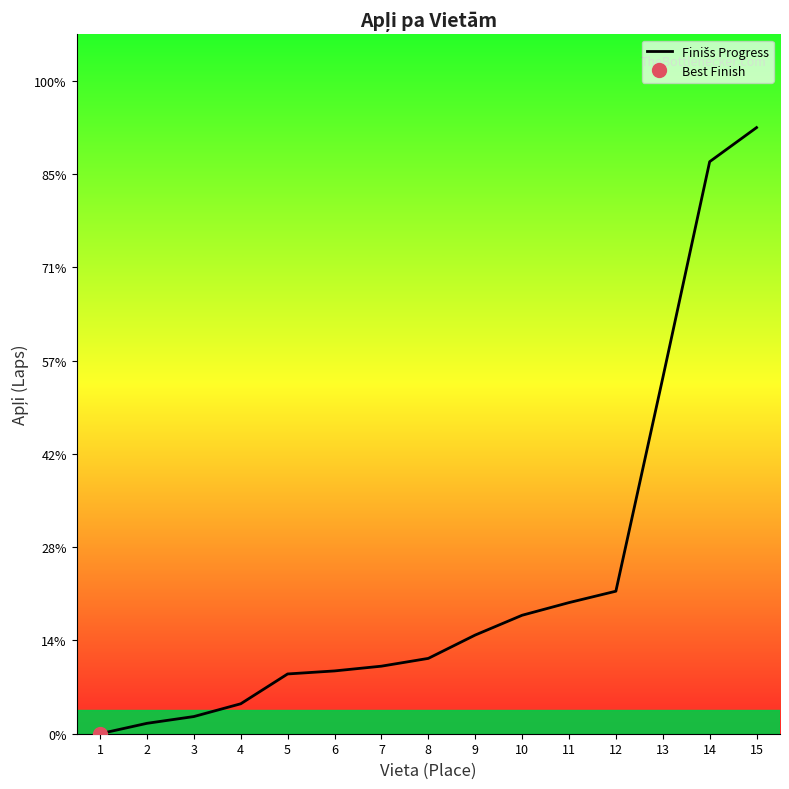

Rank the categories by value from lowest to highest.

1, 2, 3, 4, 5, 6, 7, 8, 9, 10, 11, 12, 13, 14, 15